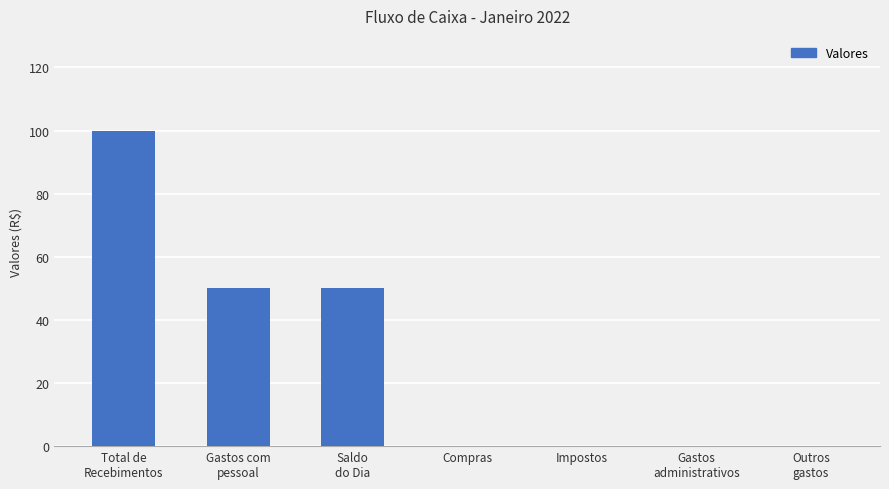

What is the maximum value shown in the chart?

100